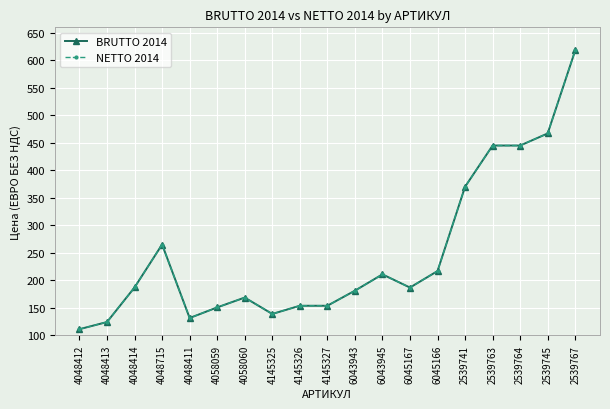

Does the chart have visible grid lines?

Yes